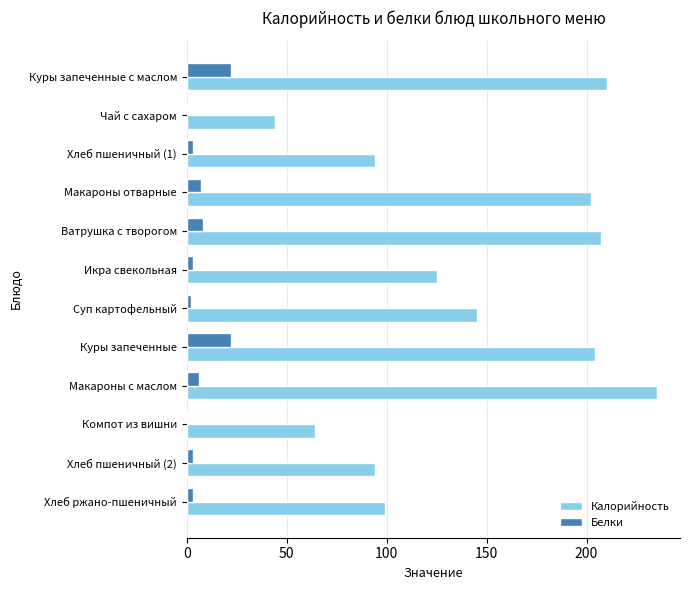

Is it true that Белки equals 5 at Куры запеченные?

False